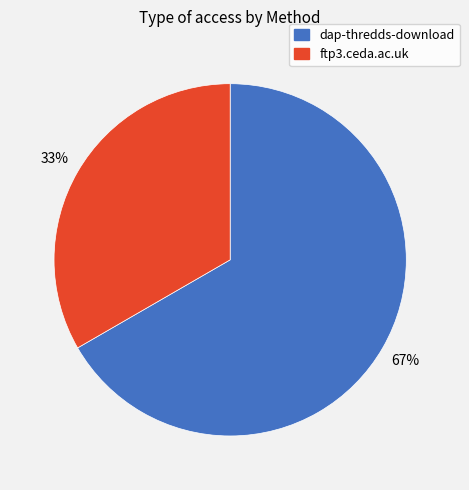

To the nearest percent, what is the average slice percentage?

50%